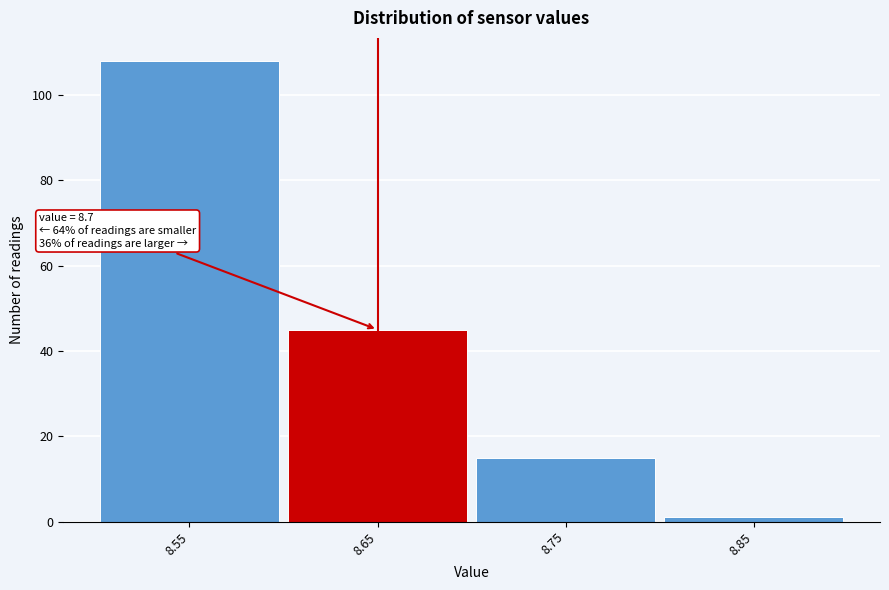

Reading left to right, transcribe all the data shown in this chart.

108	45	15	1